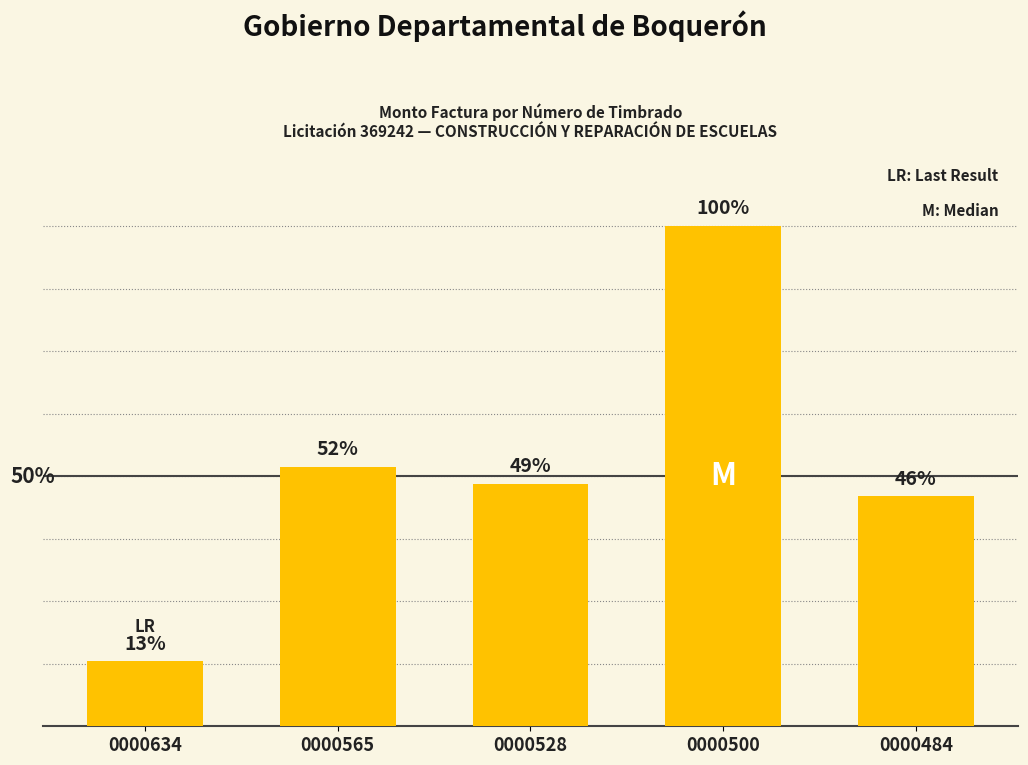

List the labels in order of value, largest first.

0000500, 0000565, 0000528, 0000484, 0000634